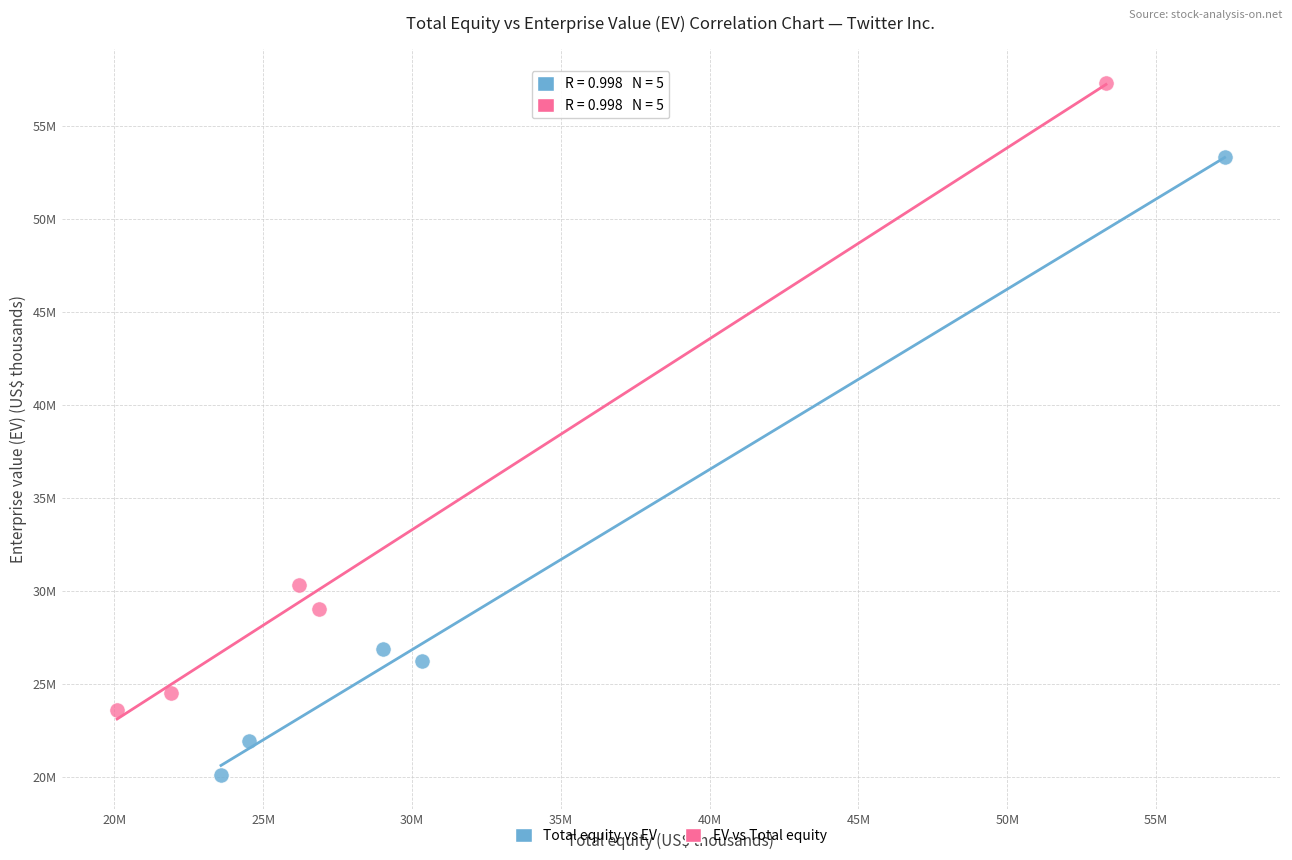

Which series contains the lowest Y value?

Total equity vs EV